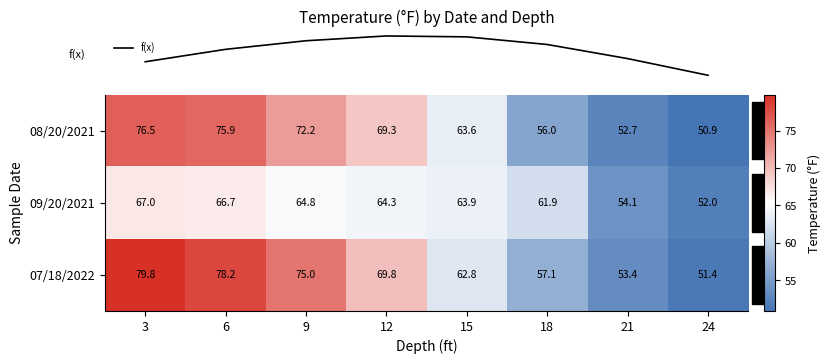

What is the approximate value of 09/20/2021 at 18?

61.9